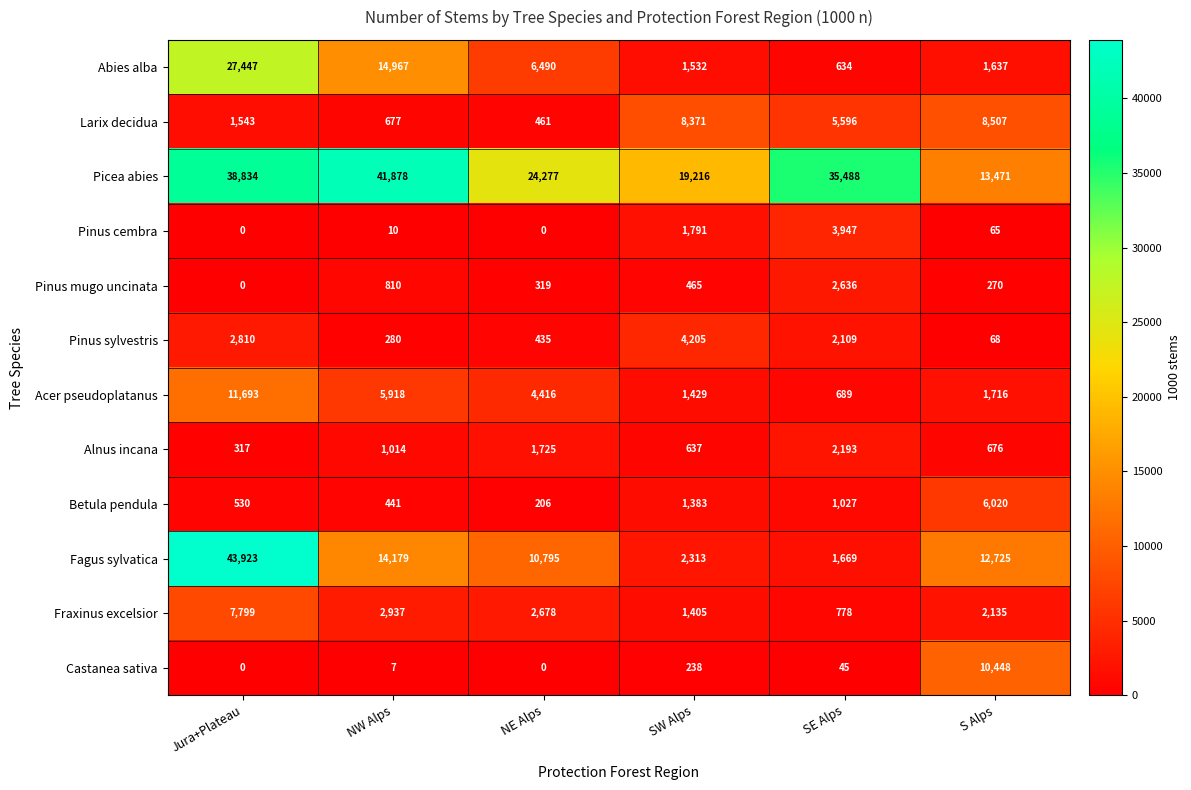

Which series has the widest spread of values?

Fagus sylvatica